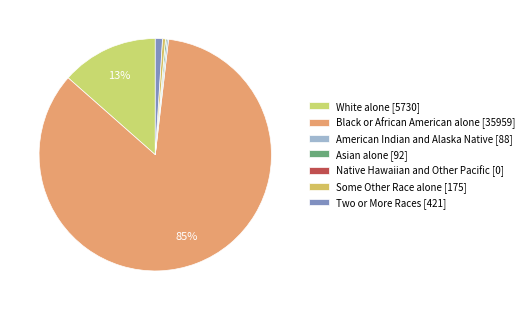

To the nearest percent, what is the difference between the largest and smallest slice percentages?

85%